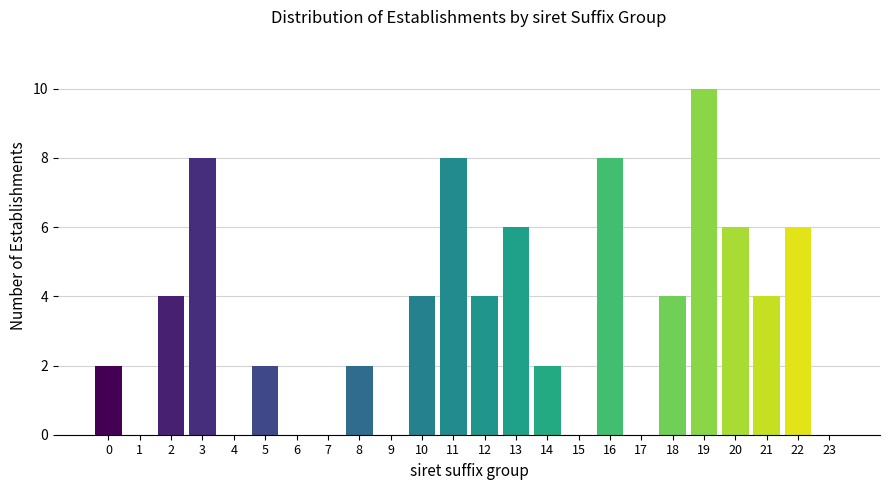

Reading left to right, list all the values displayed in this chart.

0=2	1=0	2=4	3=8	4=0	5=2	6=0	7=0	8=2	9=0	10=4	11=8	12=4	13=6	14=2	15=0	16=8	17=0	18=4	19=10	20=6	21=4	22=6	23=0